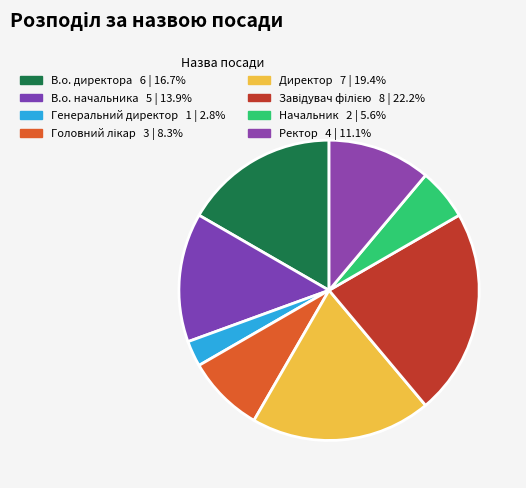

How many segments does this pie chart have?

8